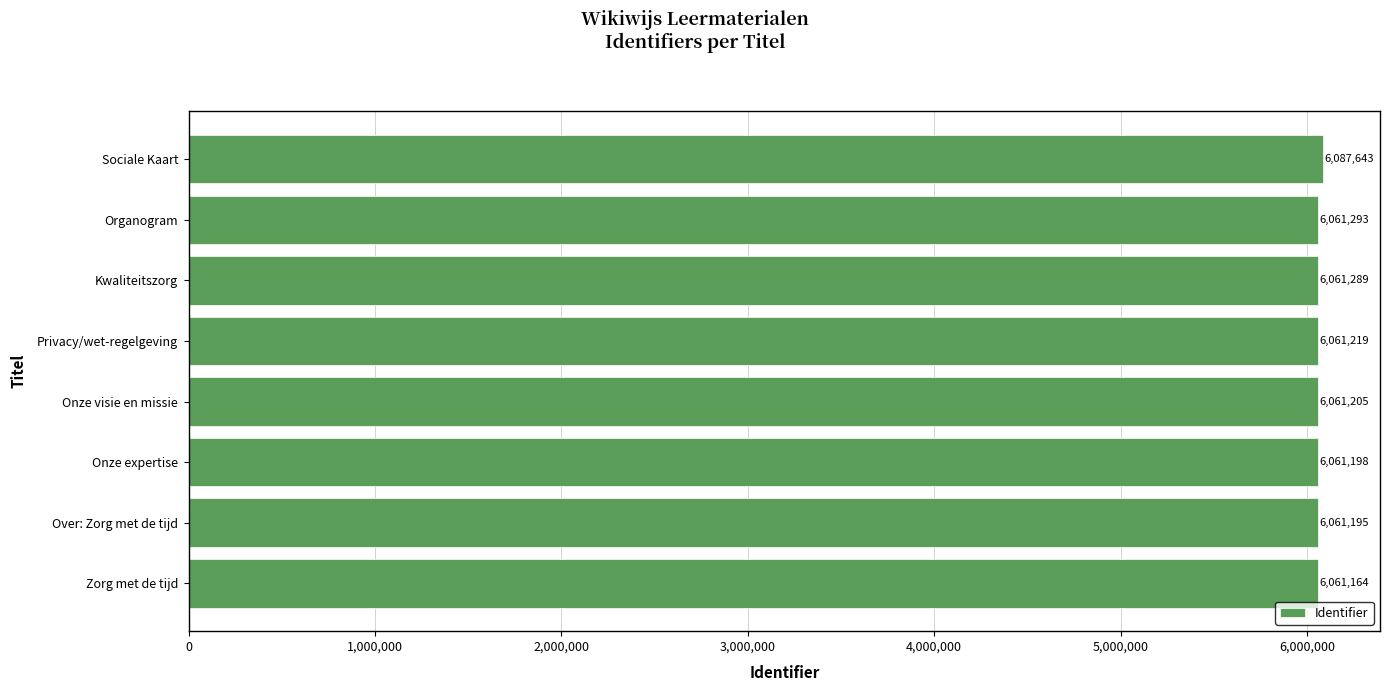

What is the smallest value displayed?

6061164